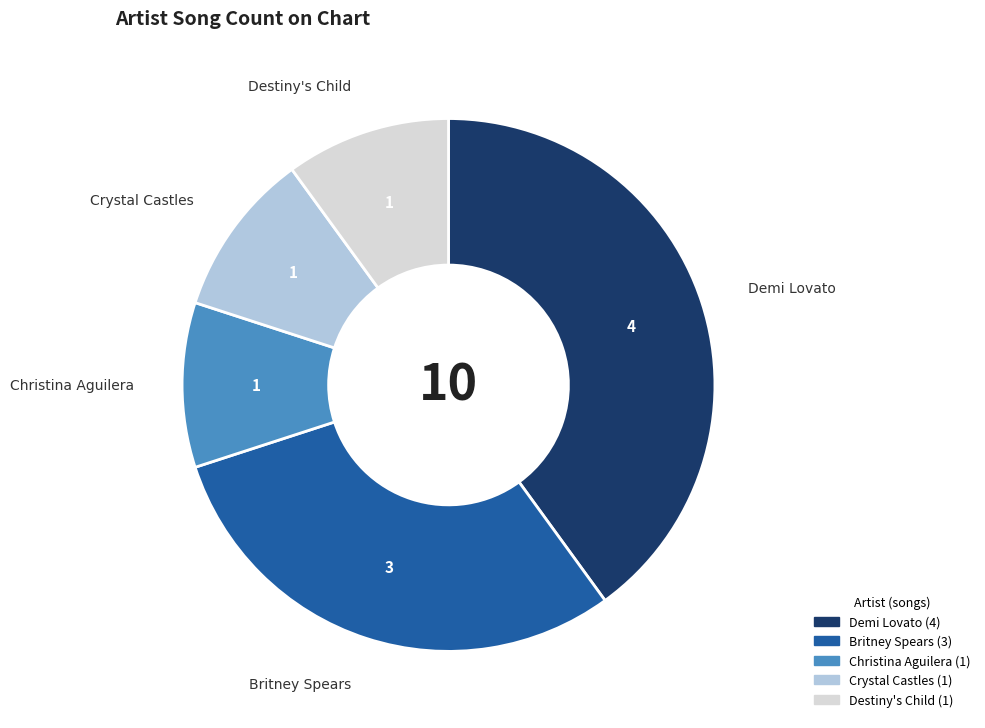

What is the largest slice in the pie chart?

Demi Lovato